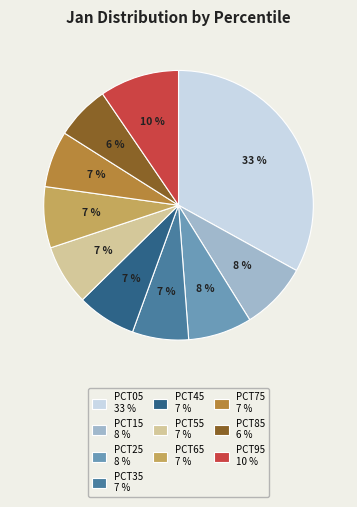

To the nearest percent, what percentage of the pie is PCT15 8 %?

8%